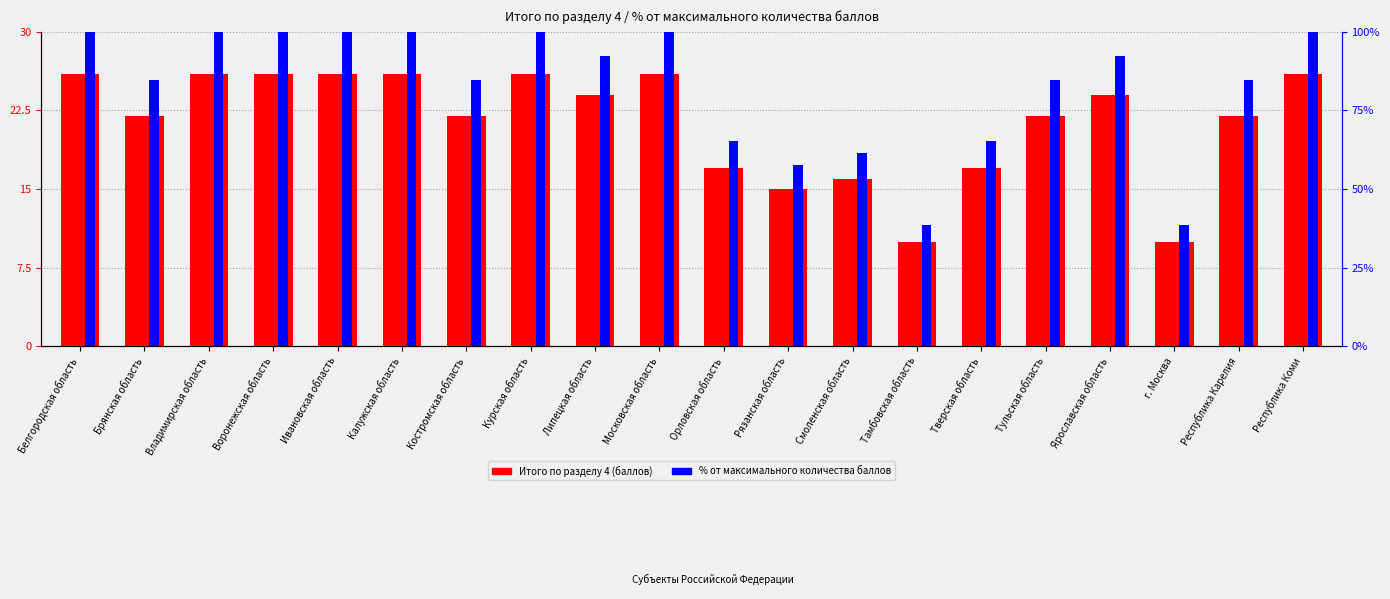

What is the difference between the % от максимального количества баллов values at Липецкая область and Республика Карелия?

0.8